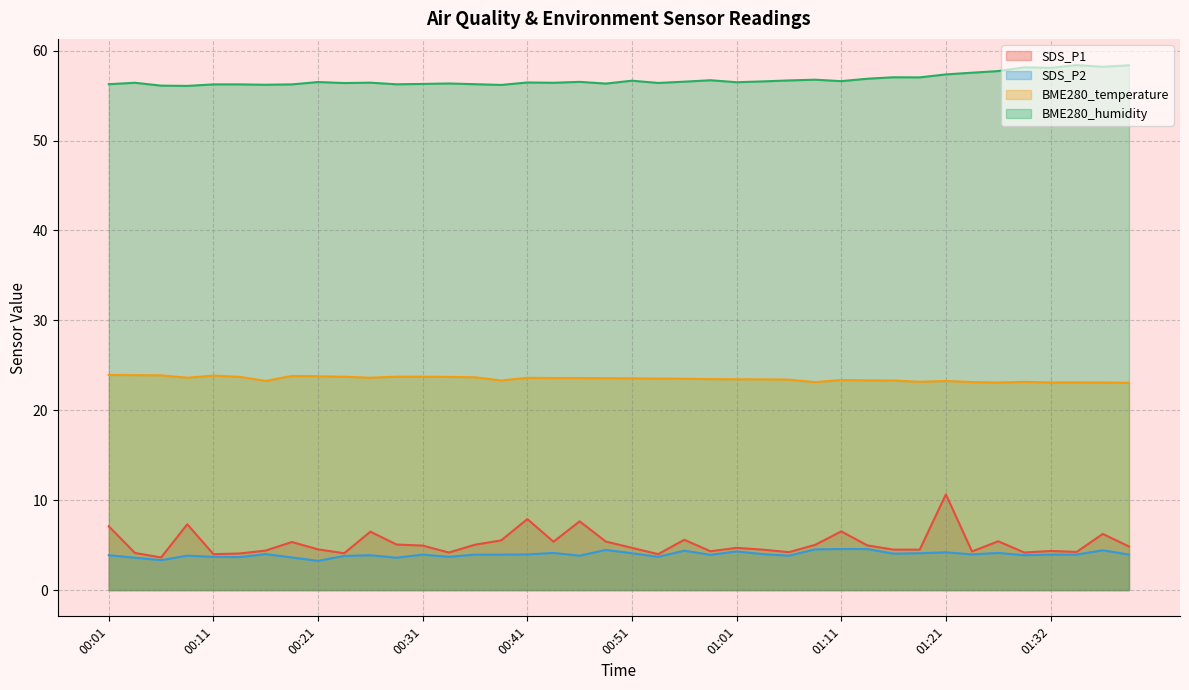

Reading left to right, list all the values displayed in this chart.

SDS_P1: 7.1	4.1	3.6	7.3	4.0	4.1	4.4	5.3	4.5	4.1	6.5	5.1	5.0	4.2	5.0	5.5	7.9	5.4	7.7	5.4	4.7	4.0	5.6	4.3	4.7	4.5	4.2	5.0	6.5	5.0	4.5	4.5	10.7	4.3	5.4	4.2	4.3	4.2	6.2	4.8
SDS_P2: 3.9	3.6	3.3	3.8	3.7	3.7	4.0	3.6	3.2	3.8	3.9	3.6	4.0	3.7	4.0	4.0	4.0	4.1	3.8	4.5	4.1	3.7	4.4	3.9	4.3	4.0	3.8	4.5	4.6	4.6	4.0	4.1	4.2	4.0	4.1	3.9	4.0	4.0	4.4	4.0
BME280_temperature: 23.9	23.9	23.9	23.6	23.9	23.7	23.3	23.8	23.8	23.7	23.6	23.7	23.7	23.7	23.7	23.3	23.6	23.6	23.6	23.6	23.6	23.5	23.5	23.5	23.4	23.4	23.4	23.1	23.4	23.3	23.3	23.2	23.3	23.1	23.1	23.2	23.1	23.1	23.1	23.1
BME280_humidity: 56.3	56.4	56.1	56.1	56.2	56.2	56.2	56.2	56.5	56.4	56.4	56.3	56.3	56.4	56.3	56.2	56.5	56.4	56.5	56.3	56.7	56.4	56.5	56.7	56.5	56.6	56.7	56.8	56.6	56.9	57.0	57.0	57.4	57.5	57.7	58.1	58.1	58.4	58.2	58.4